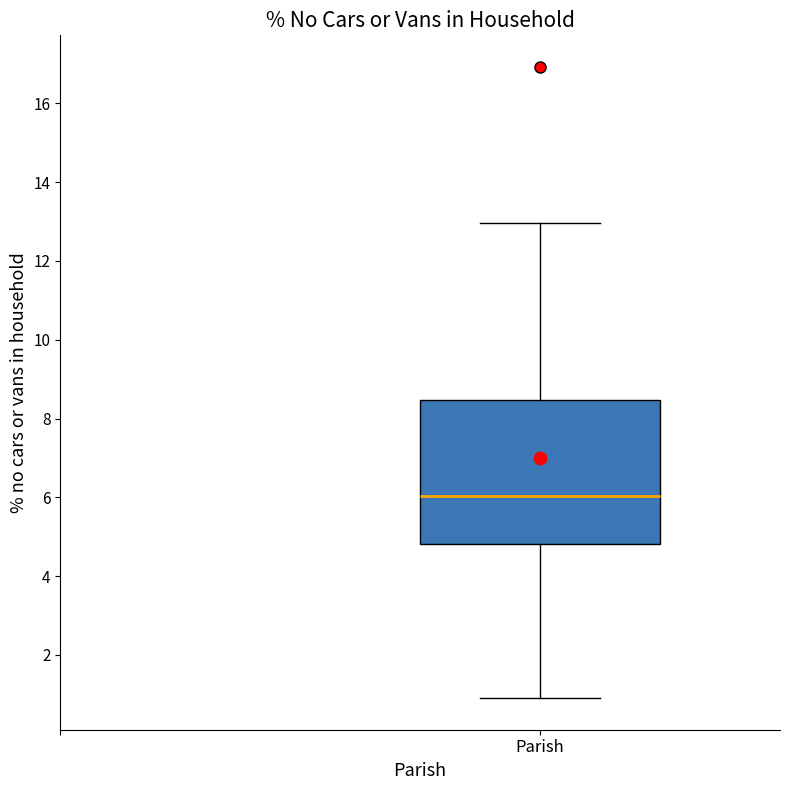

Where does the median line of the box for Parish sit on the y-axis? The values are not printed on the chart, so give them approximately, as read against the axis.

6.0